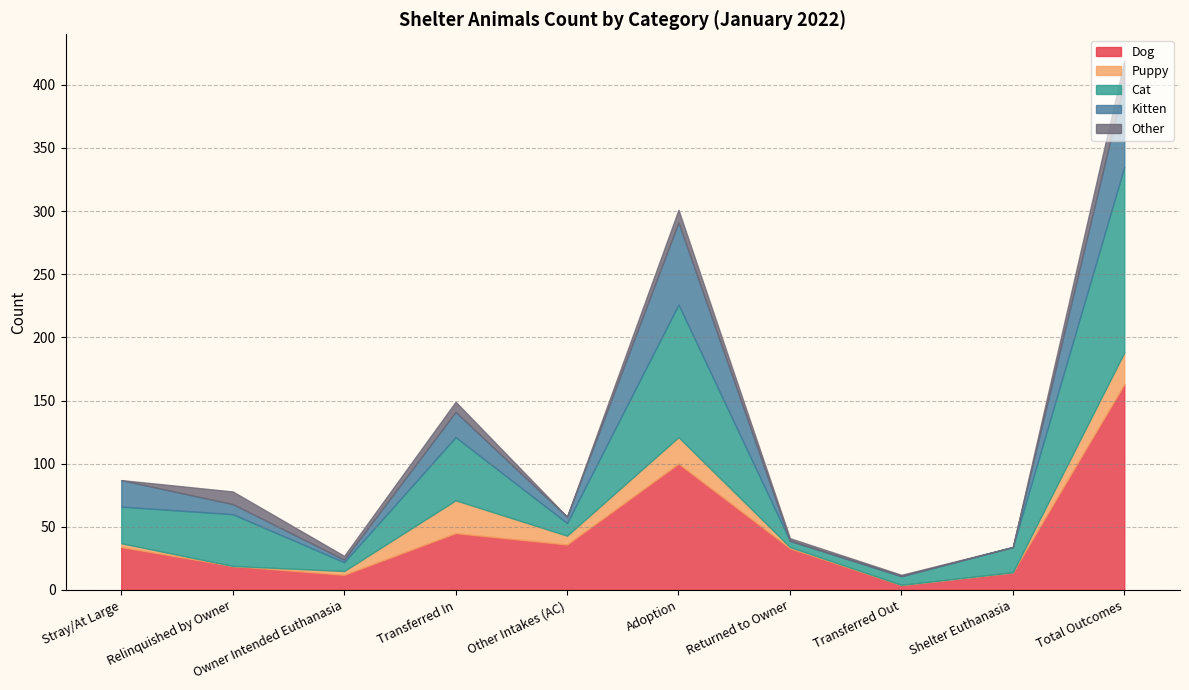

At which category is the sum across all series the highest?

Total Outcomes